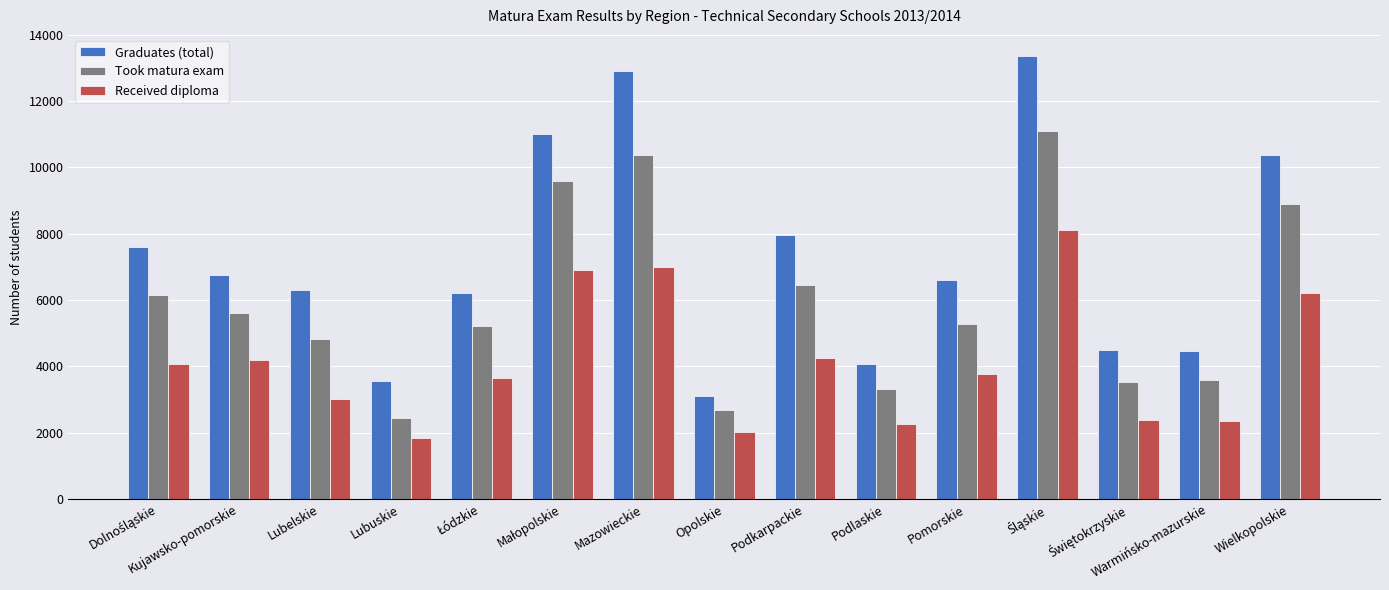

Read the Graduates (total) value at Pomorskie.

6613